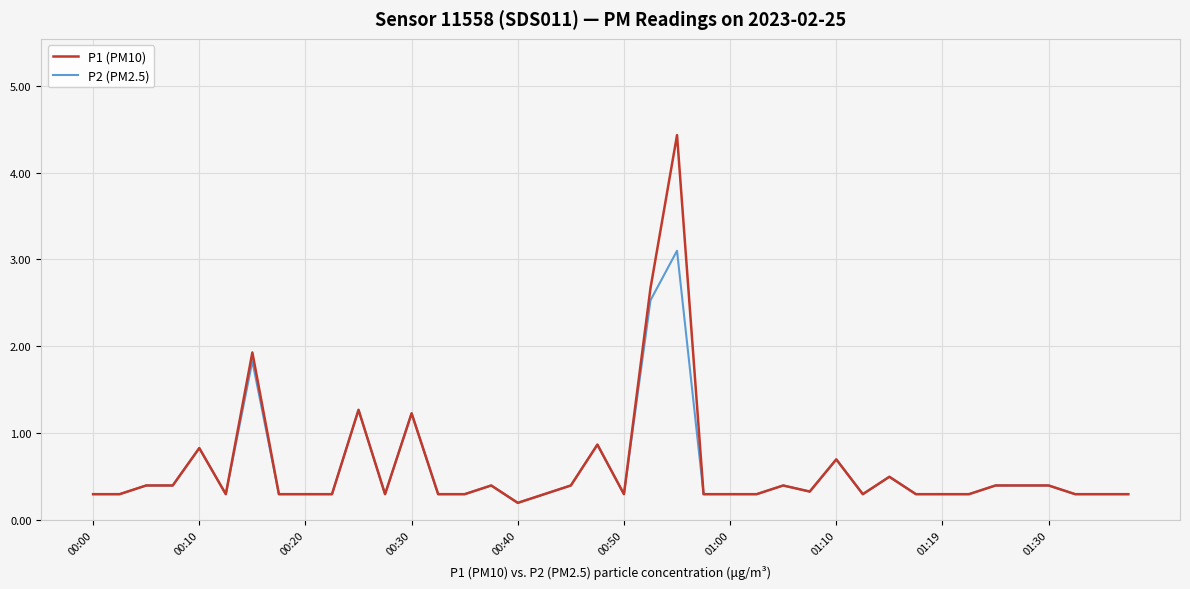

What is the highest value of the P1 (PM10) series?

4.4